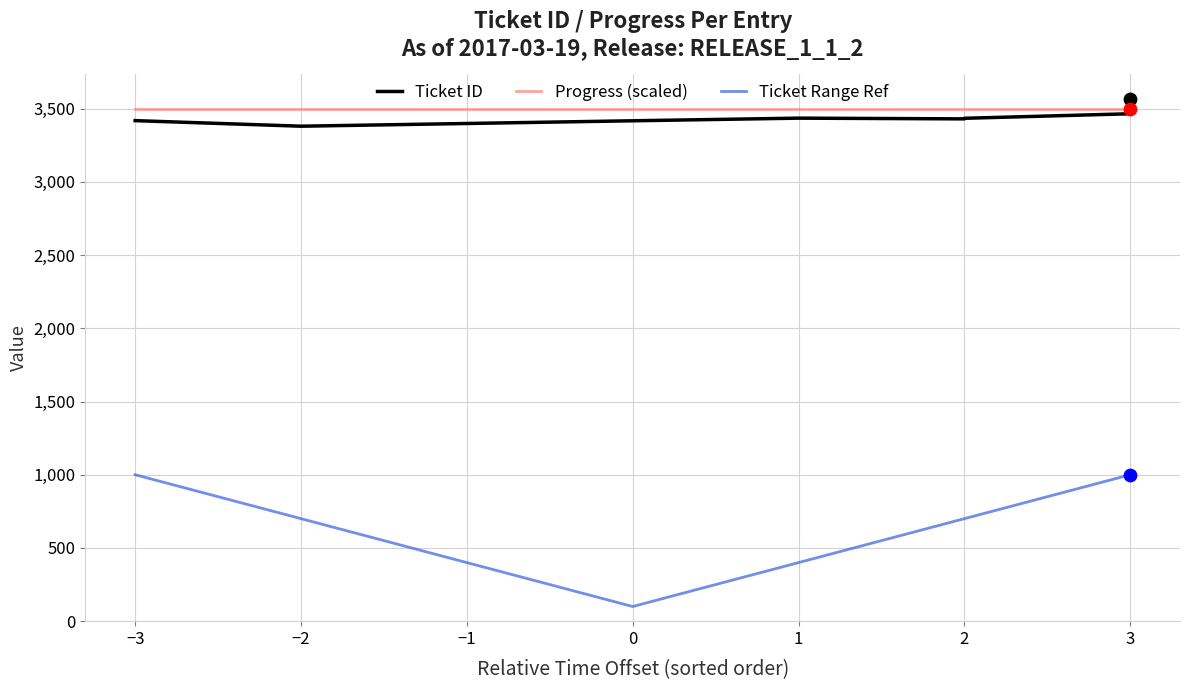

At which category is the sum across all series the highest?

3